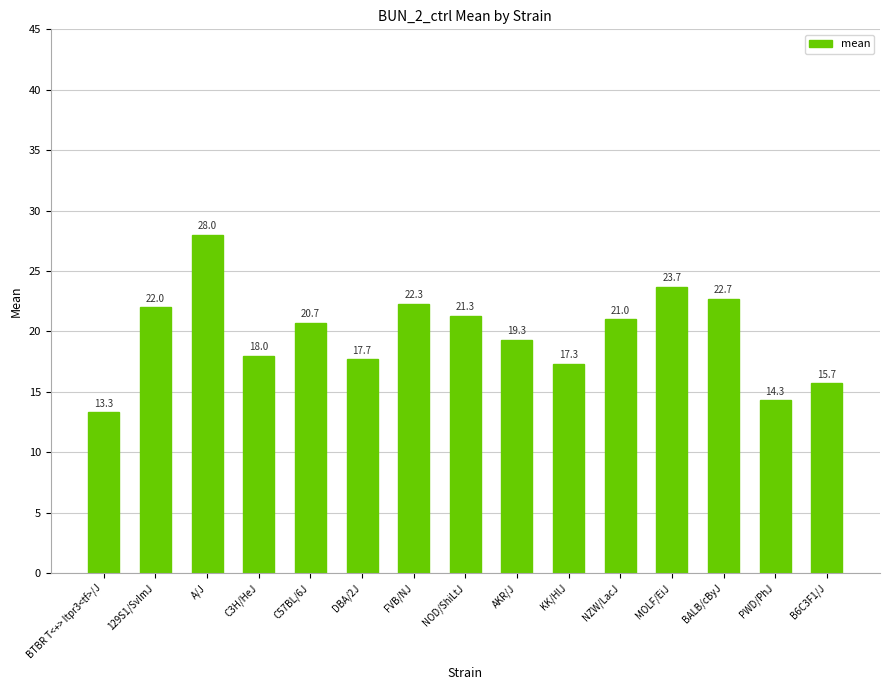

Reading left to right, list all the values displayed in this chart.

BTBR T<+> Itpr3<tf>/J=13.3	129S1/SvImJ=22.0	A/J=28.0	C3H/HeJ=18.0	C57BL/6J=20.7	DBA/2J=17.7	FVB/NJ=22.3	NOD/ShiLtJ=21.3	AKR/J=19.3	KK/HlJ=17.3	NZW/LacJ=21.0	MOLF/EiJ=23.7	BALB/cByJ=22.7	PWD/PhJ=14.3	B6C3F1/J=15.7